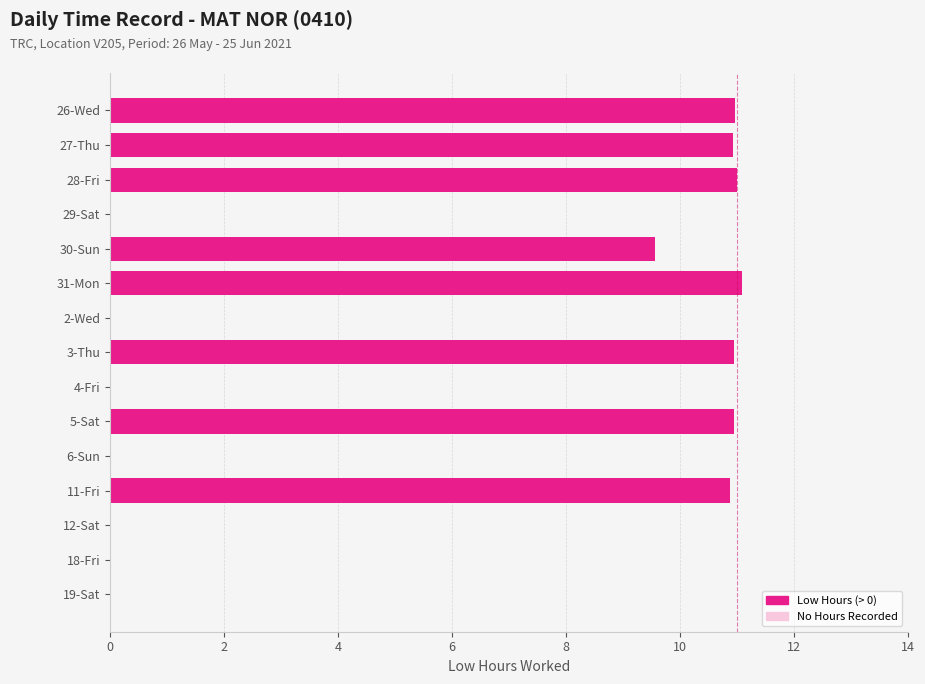

How many series are shown in this chart?

1